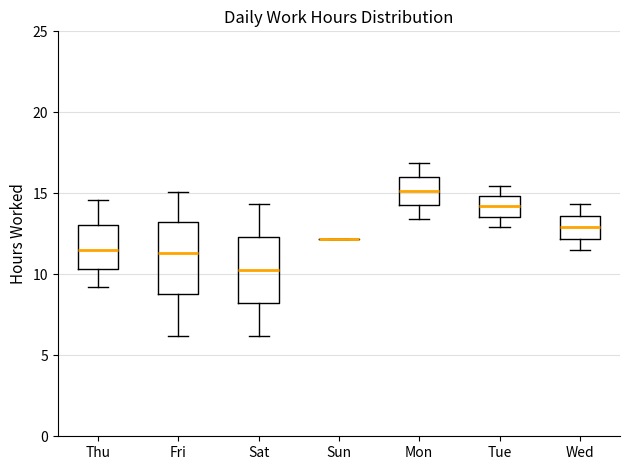

Reading left to right, read every box against the y-axis: the position of its median line, the range the box covers, and the ends of its whiskers. The values are not printed on the chart, so give them approximately, as read against the axis.

Thu: median 11.5, box 10.5 to 13.0, whiskers 9.0 to 14.5
Fri: median 11.5, box 9.0 to 13.0, whiskers 6.0 to 15.0
Sat: median 10.5, box 8.0 to 12.5, whiskers 6.0 to 14.5
Sun: box collapsed to a line at 12.0, whiskers 12.0 to 12.0
Mon: median 15.0, box 14.5 to 16.0, whiskers 13.5 to 17.0
Tue: median 14.0, box 13.5 to 15.0, whiskers 13.0 to 15.5
Wed: median 13.0, box 12.0 to 13.5, whiskers 11.5 to 14.5